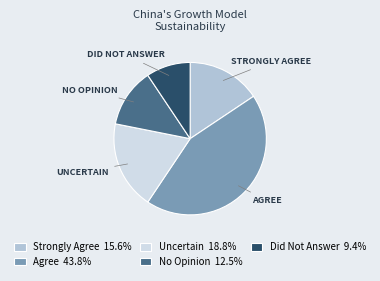

Is there any slice that represents more than half of the pie?

No